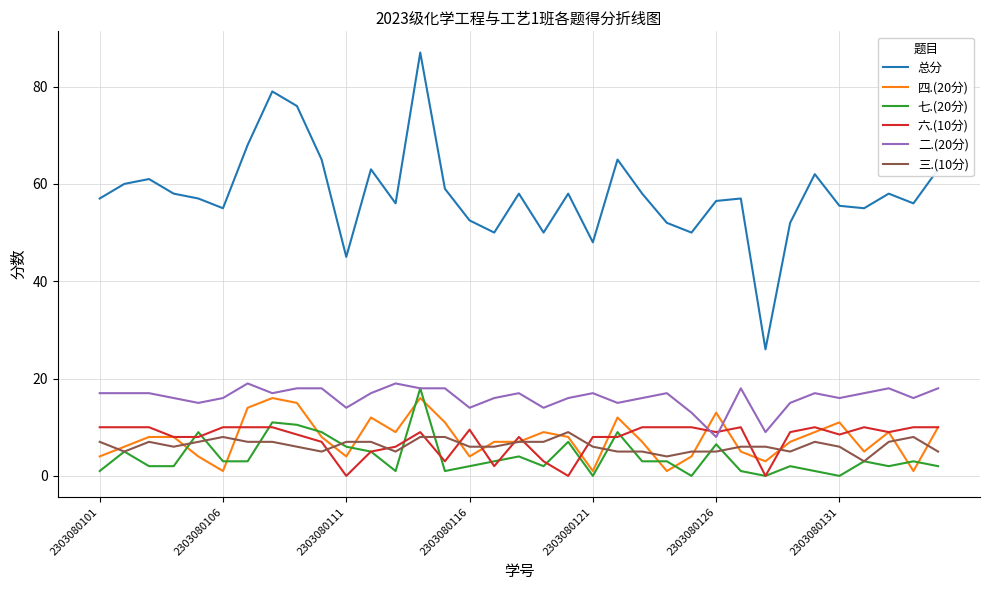

List the series in order of their peak value, lowest first.

三.(10分), 六.(10分), 四.(20分), 七.(20分), 二.(20分), 总分